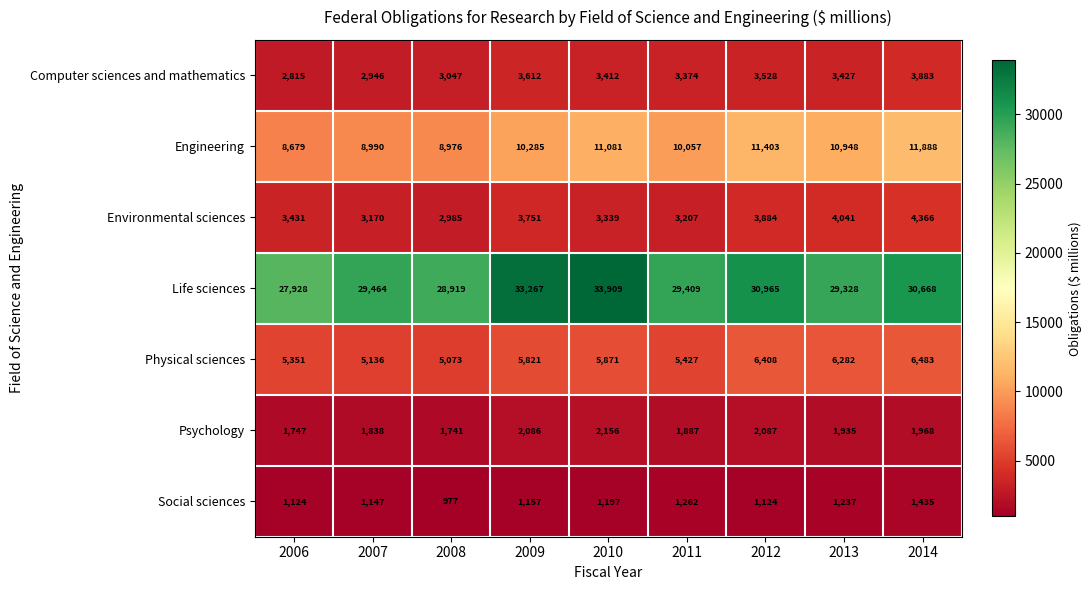

What is the approximate value of Engineering at 2008?

8976